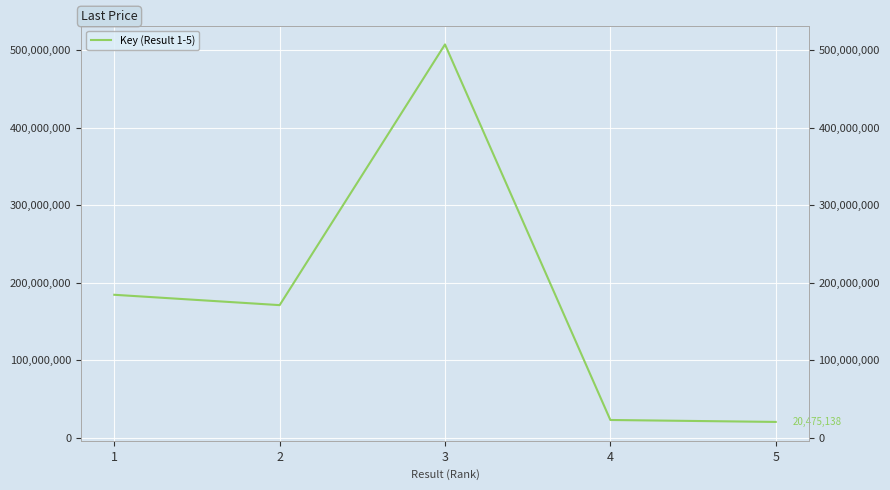

What is the change in value from 1 to 3?

+322981125